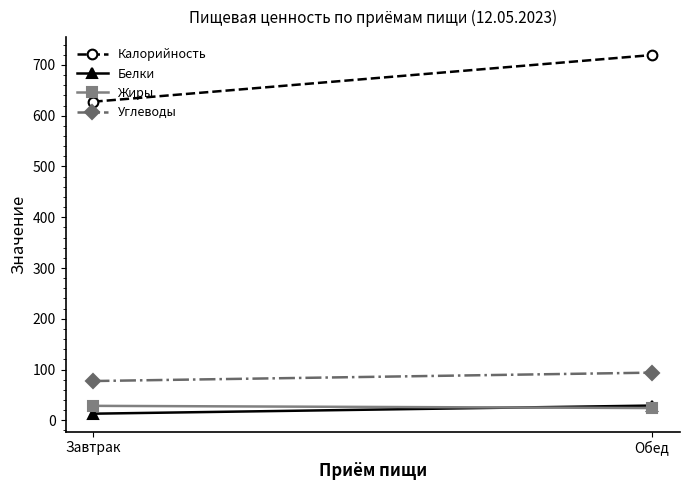

Where is Калорийность nearest to the value 673?

Завтрак